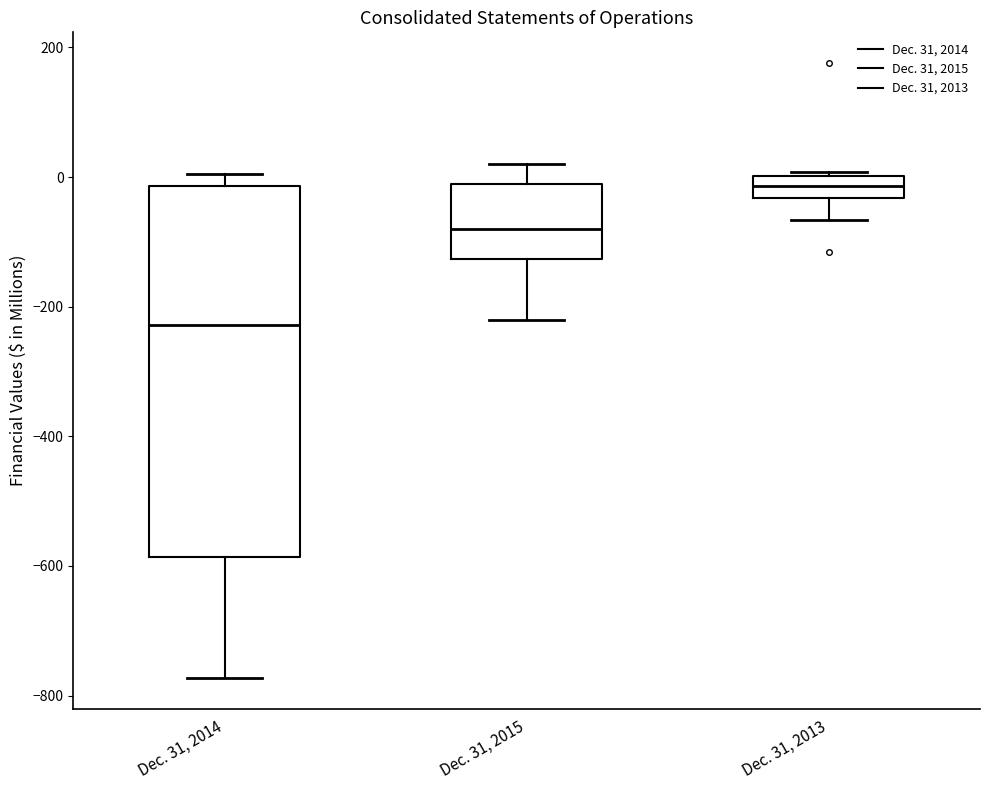

Reading left to right, transcribe this box plot: for each box, give where its median line is, the range the box spans, and where its two whiskers end, as read against the y-axis. The values are not printed on the chart, so give them approximately, as read against the axis.

Dec. 31, 2014: median -220, box -580 to -20, whiskers -780 to 0
Dec. 31, 2015: median -80, box -120 to -20, whiskers -220 to 20
Dec. 31, 2013: median -20, box -40 to 0, whiskers -60 to 0 (just above the box's upper edge)